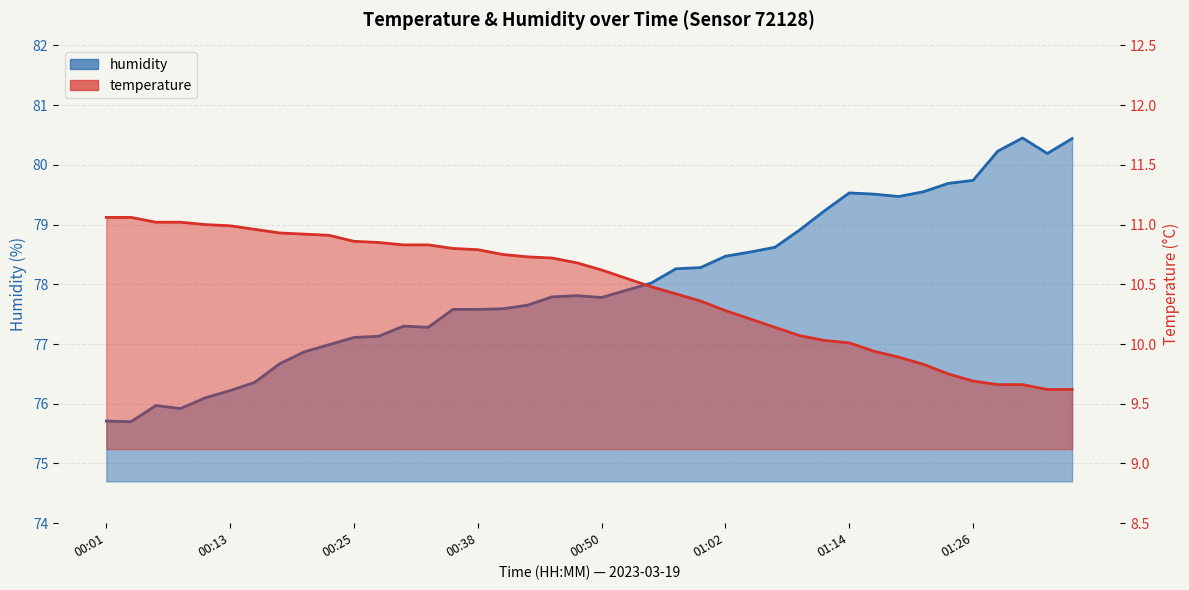

Which series has the widest spread of values?

humidity